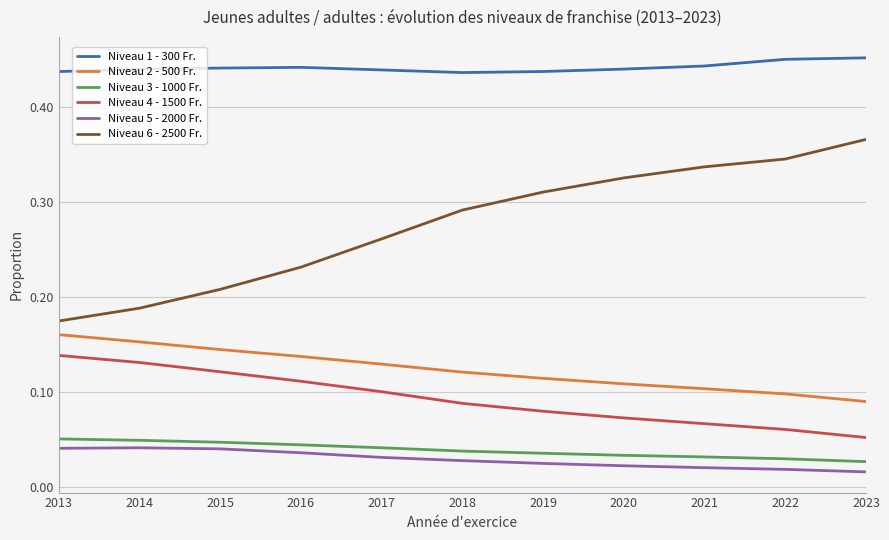

Which series has the largest total across all categories?

Niveau 1 - 300 Fr.